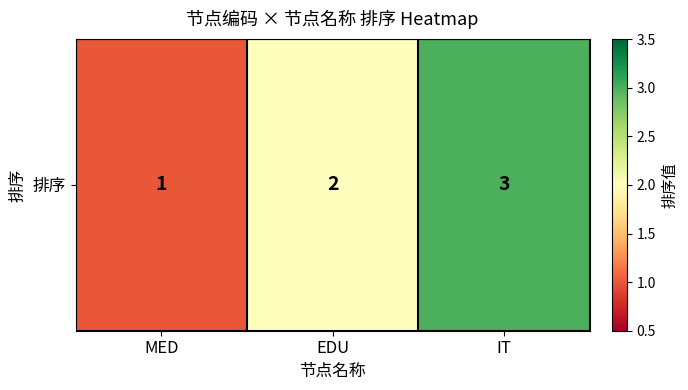

Count the values in the range 1 to 3.

3